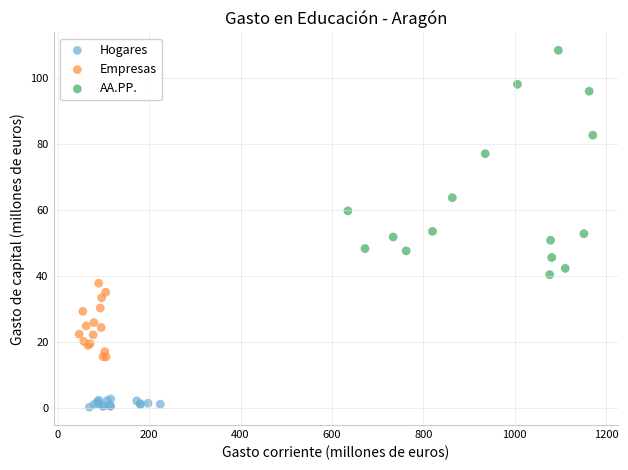

What are all the series names shown in the legend?

Hogares, Empresas, AA.PP.